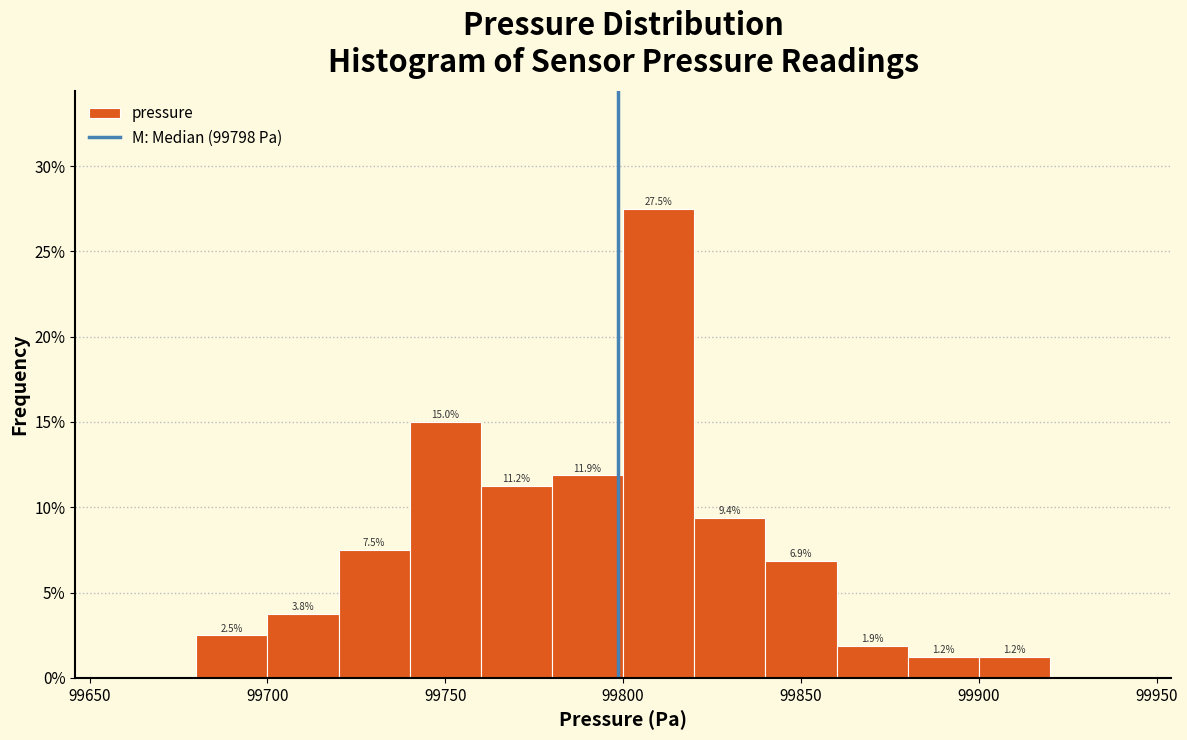

Which range on the x-axis has the tallest bar?

99800 to 99820